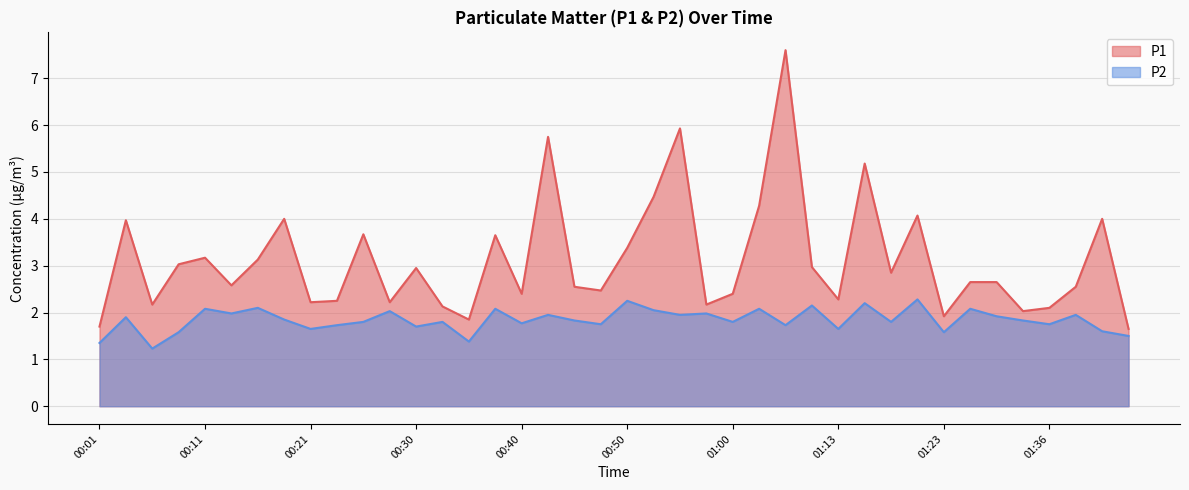

How many lines are shown in the chart?

2